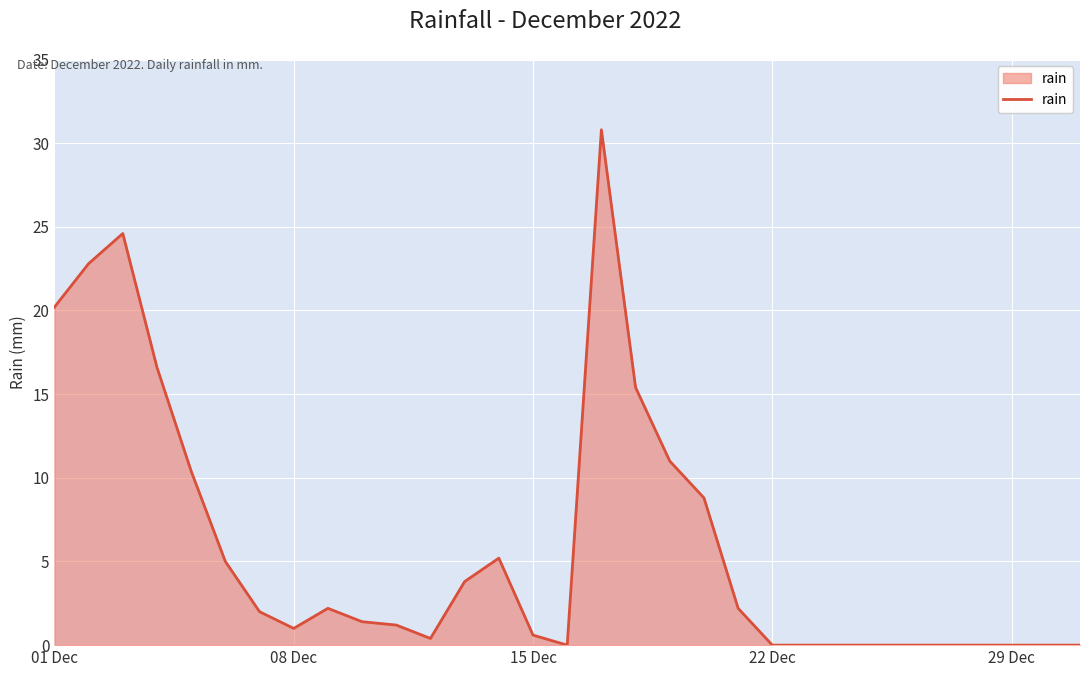

What is the greatest value displayed?

30.8